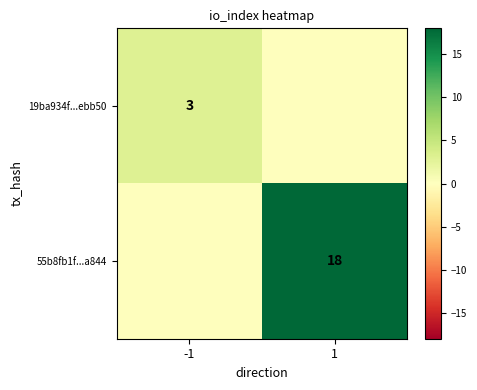

True or false: 19ba934f...ebb50 has a value of 3 at -1.

True